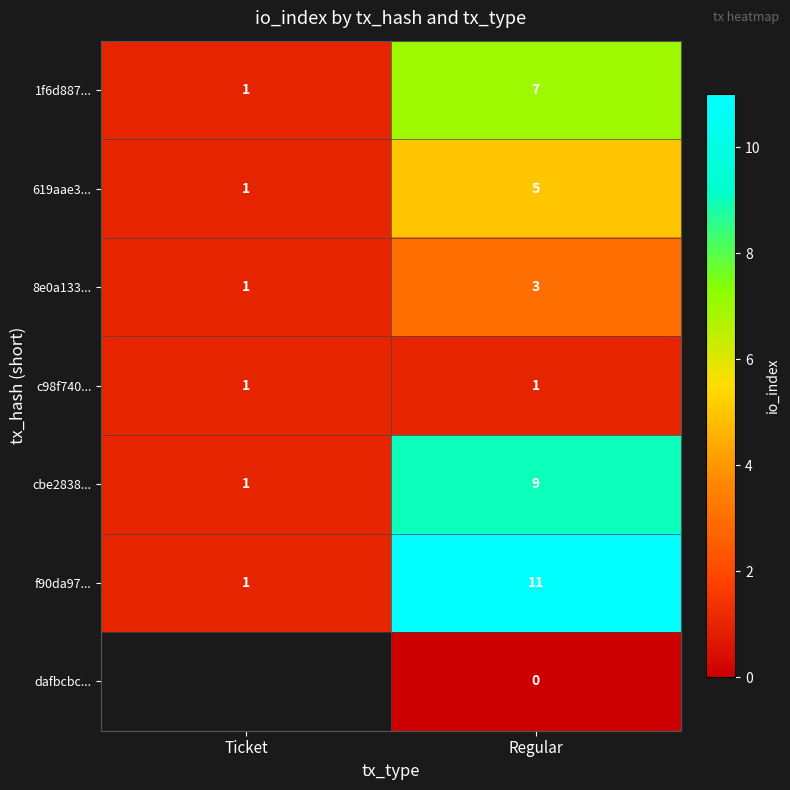

How many cbe2838... values are between 1 and 9?

2